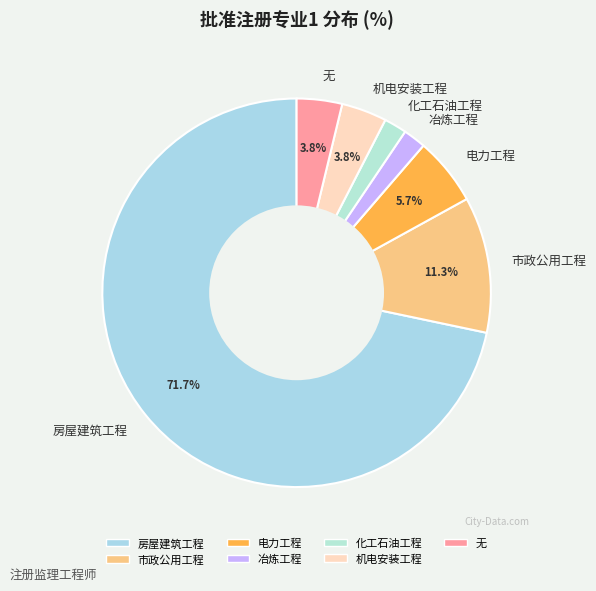

To the nearest percent, what is the average slice percentage?

14%